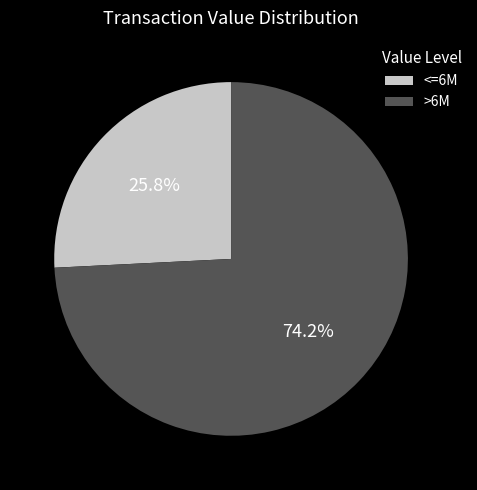

How many segments does this pie chart have?

2